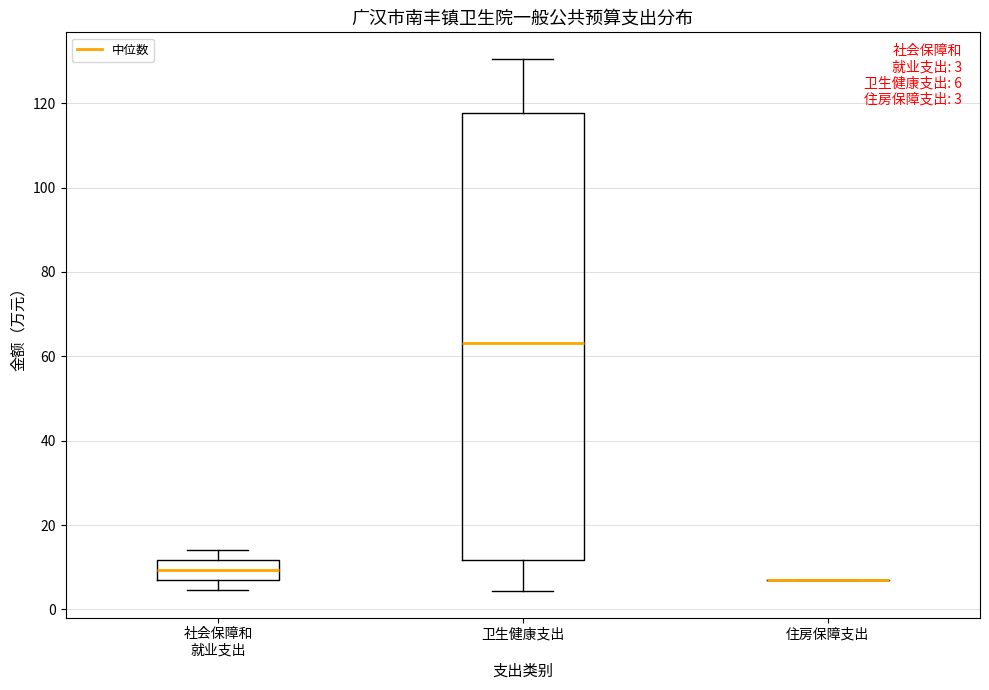

Which box is the tallest, from its lower edge to its upper edge?

卫生健康支出